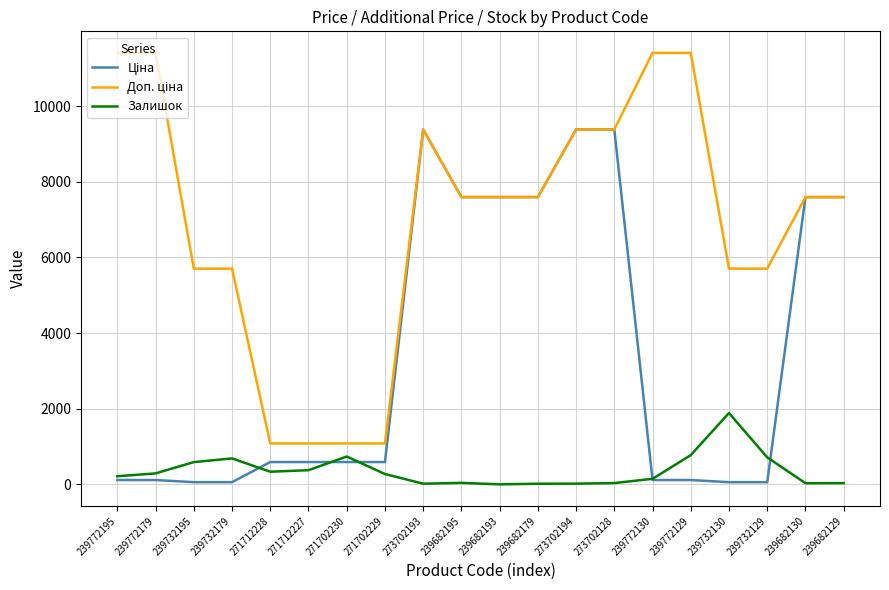

What is the maximum value shown in the chart?

11410.0